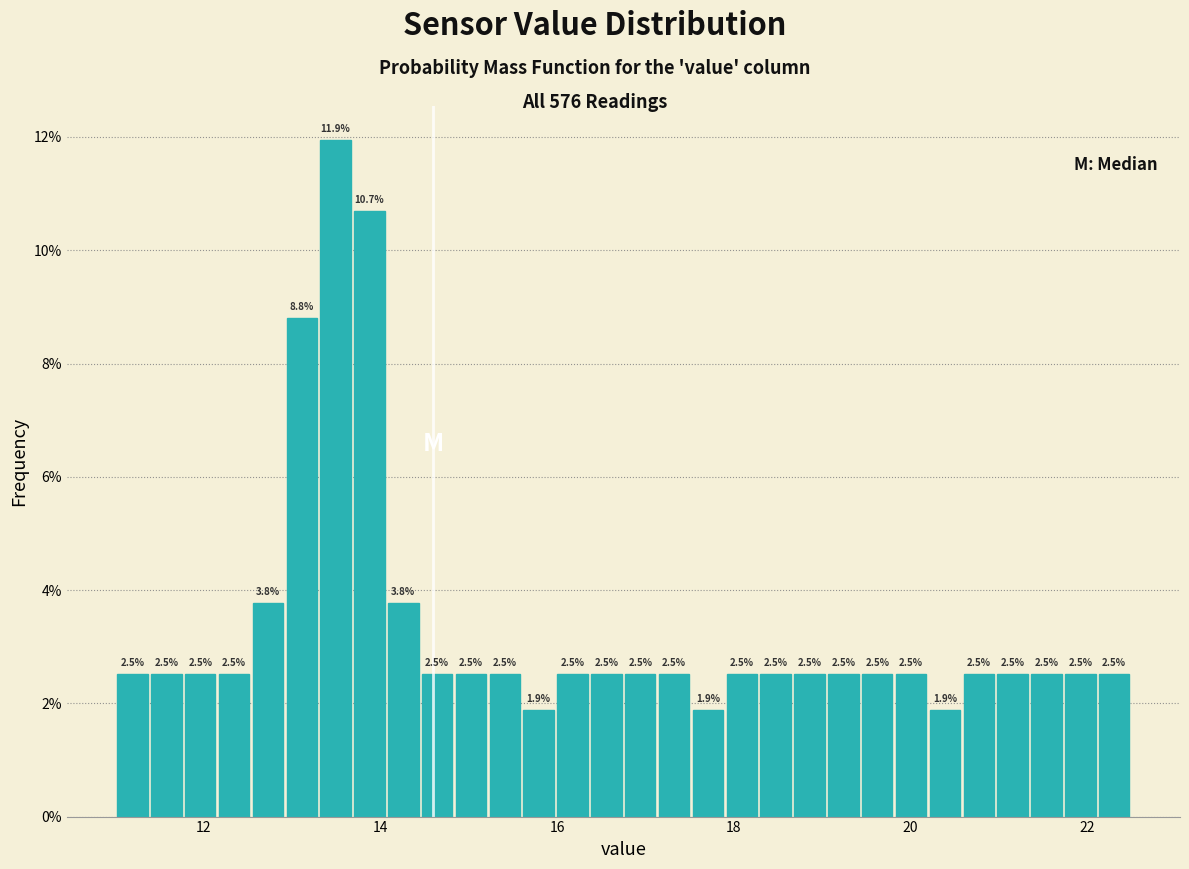

Around what value on the x-axis is the tallest bar? Give the approximate position of its centre, as read against the axis.

13.4